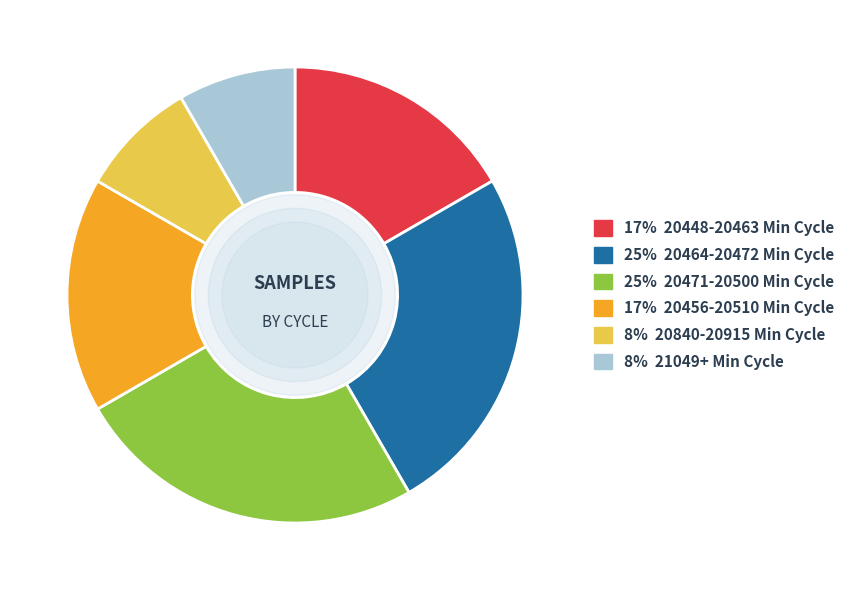

Is there a majority slice in this chart?

No